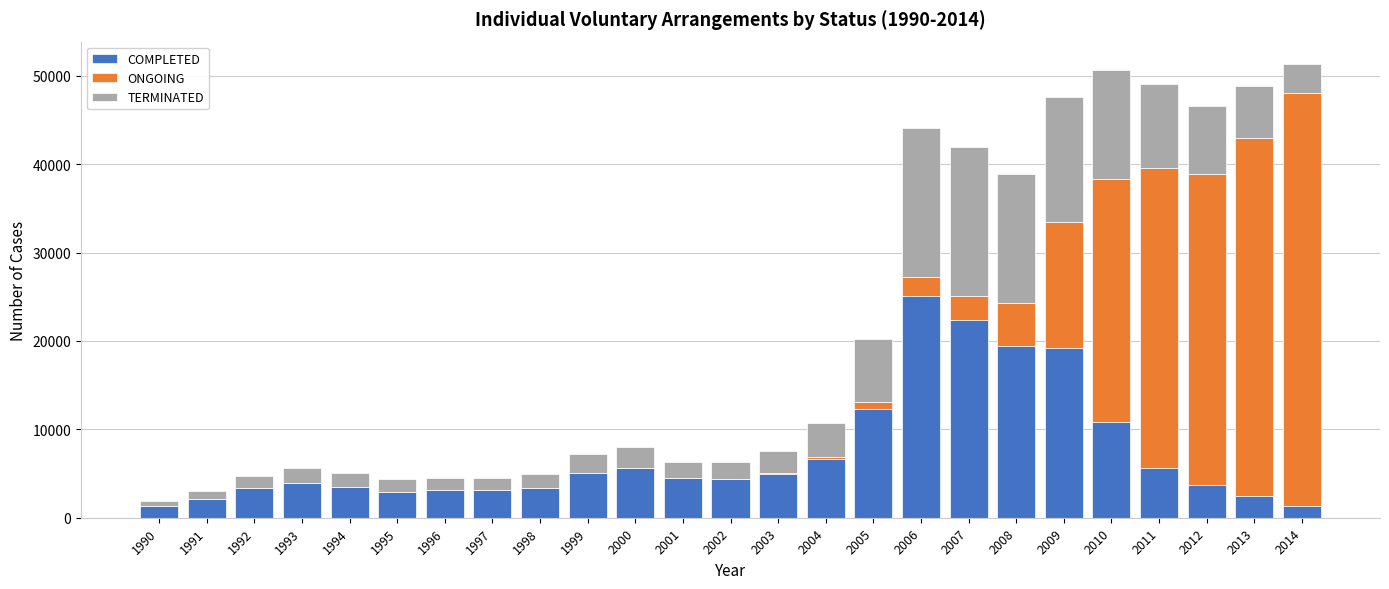

The COMPLETED series shows 6634 at 2012. True or false?

False